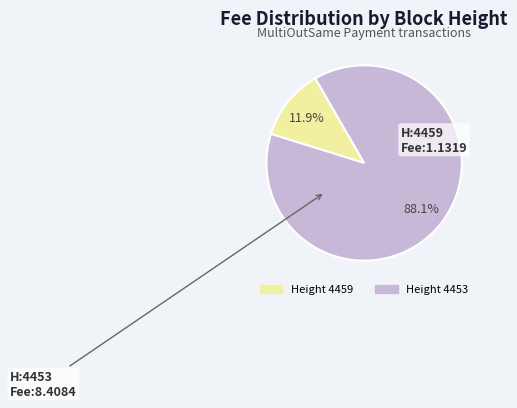

Is there any slice that represents more than half of the pie?

Yes